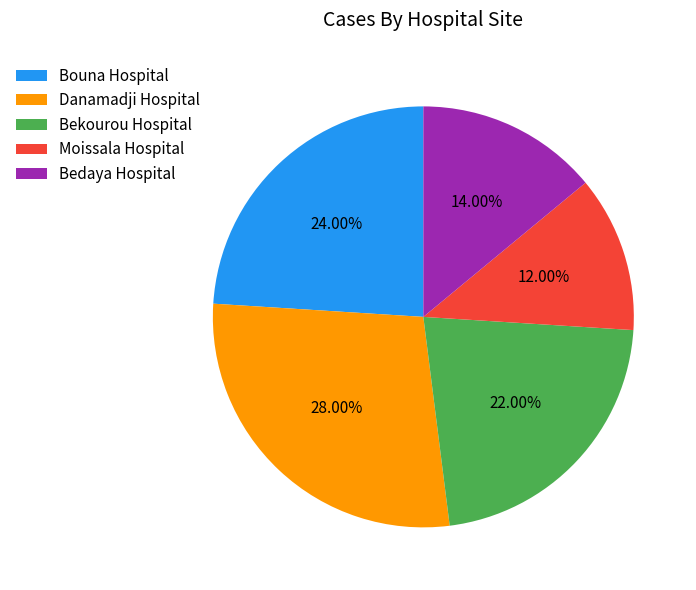

How many segments does this pie chart have?

5